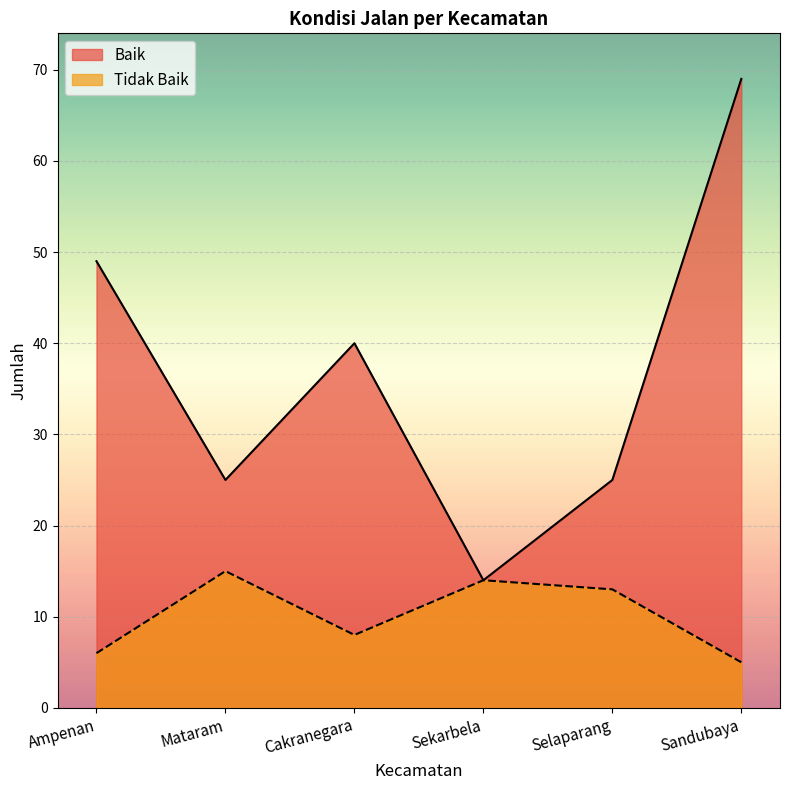

What is the label of the 1st point from the right?

Sandubaya